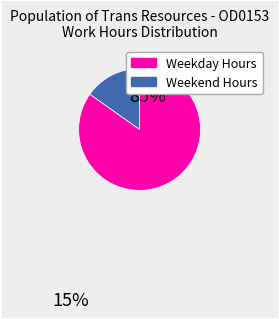

Is there any slice that represents more than half of the pie?

Yes